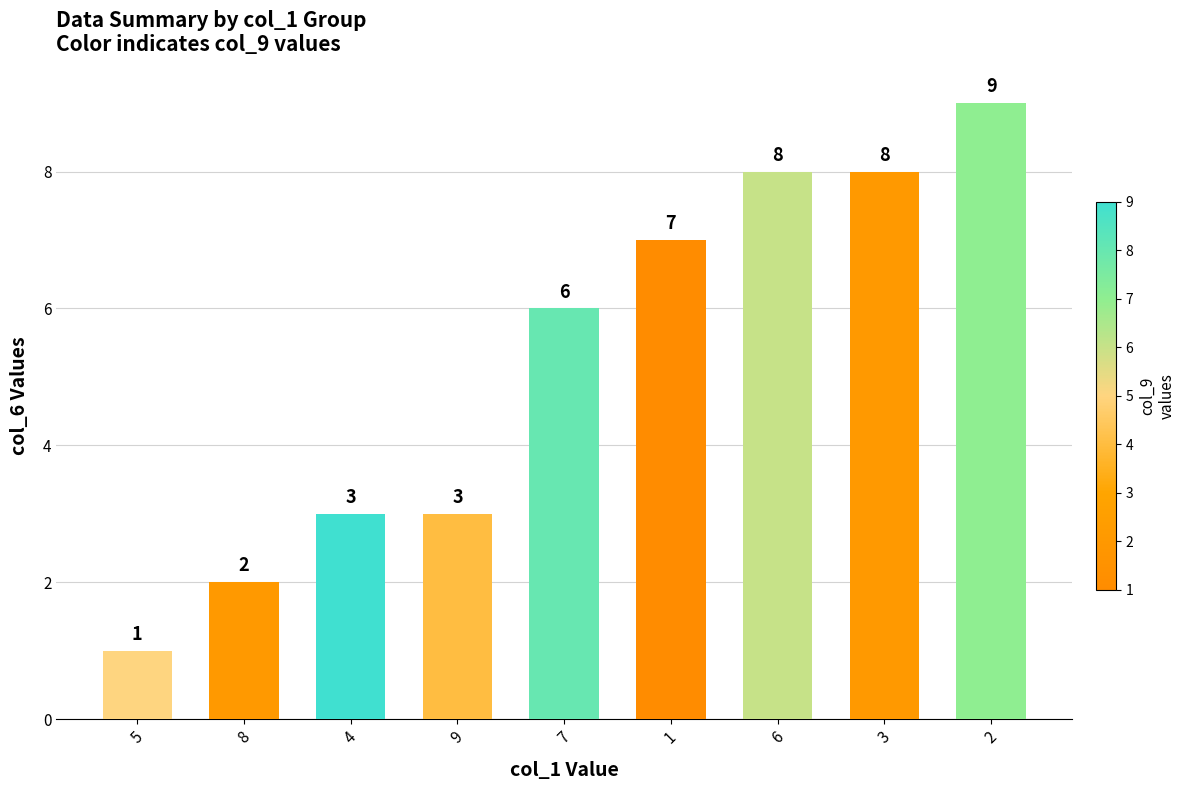

Is it true that the value at 2 is 13?

False